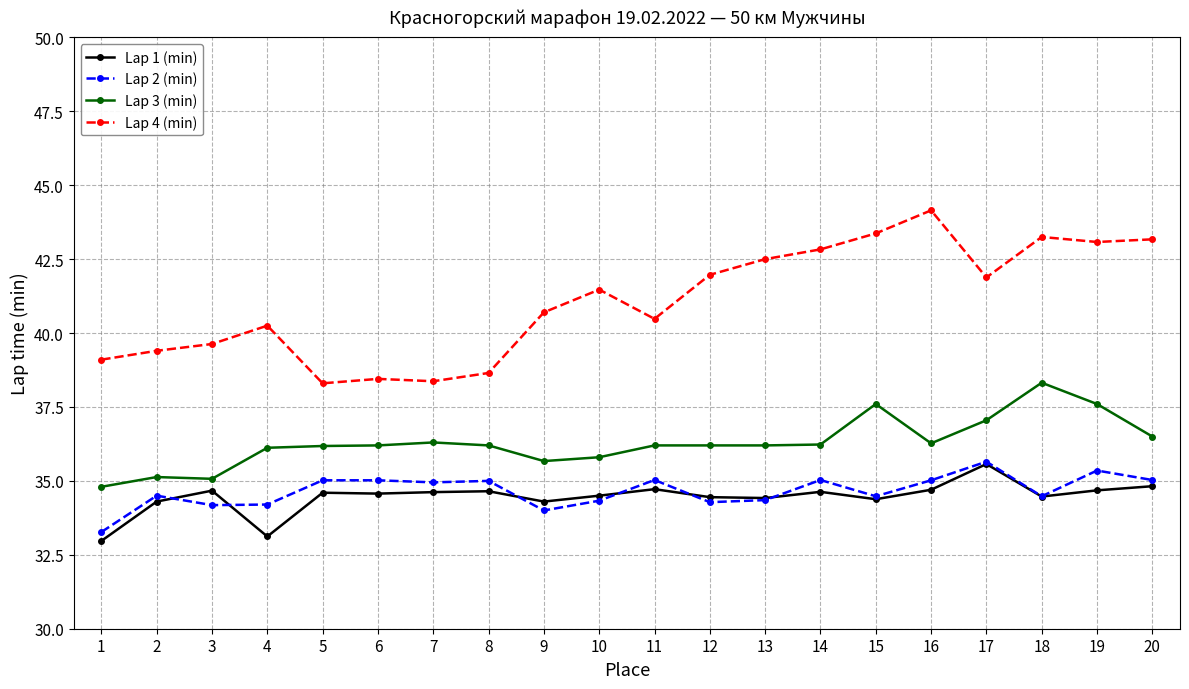

Which category has the highest value in the Lap 4 (min) series?

16